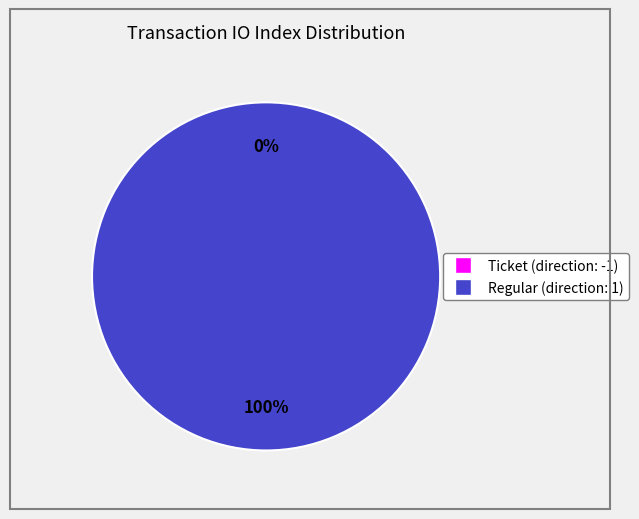

What percentage is the Regular (direction: 1) slice, to the nearest percent?

100%